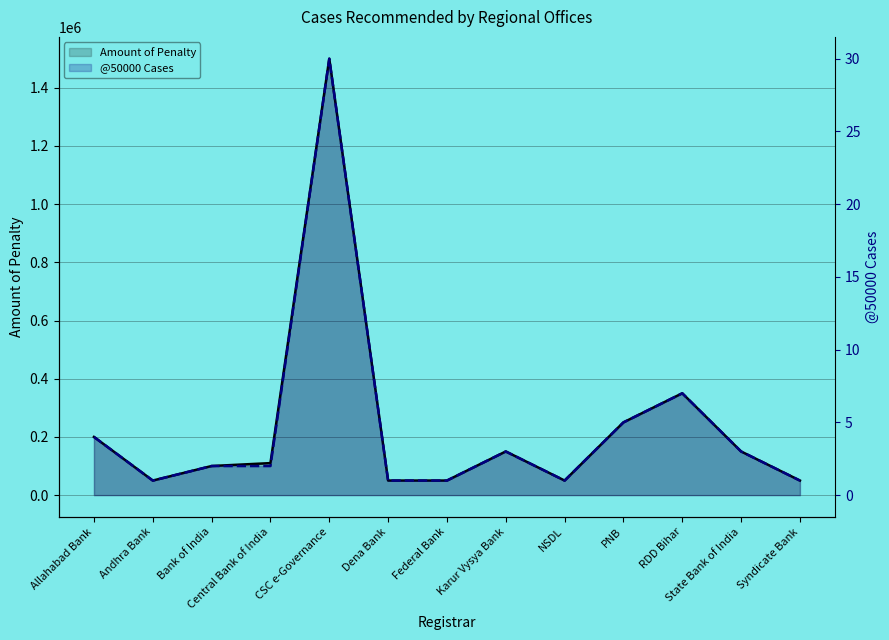

The value of Amount of Penalty at Karur Vysya Bank is 150000. True or false?

True